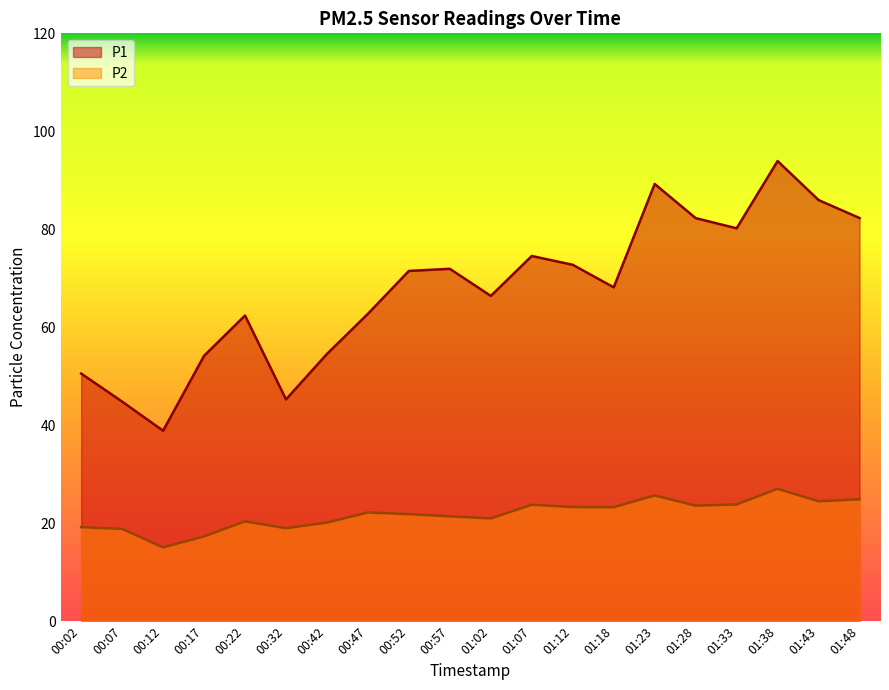

How many lines are shown in the chart?

2